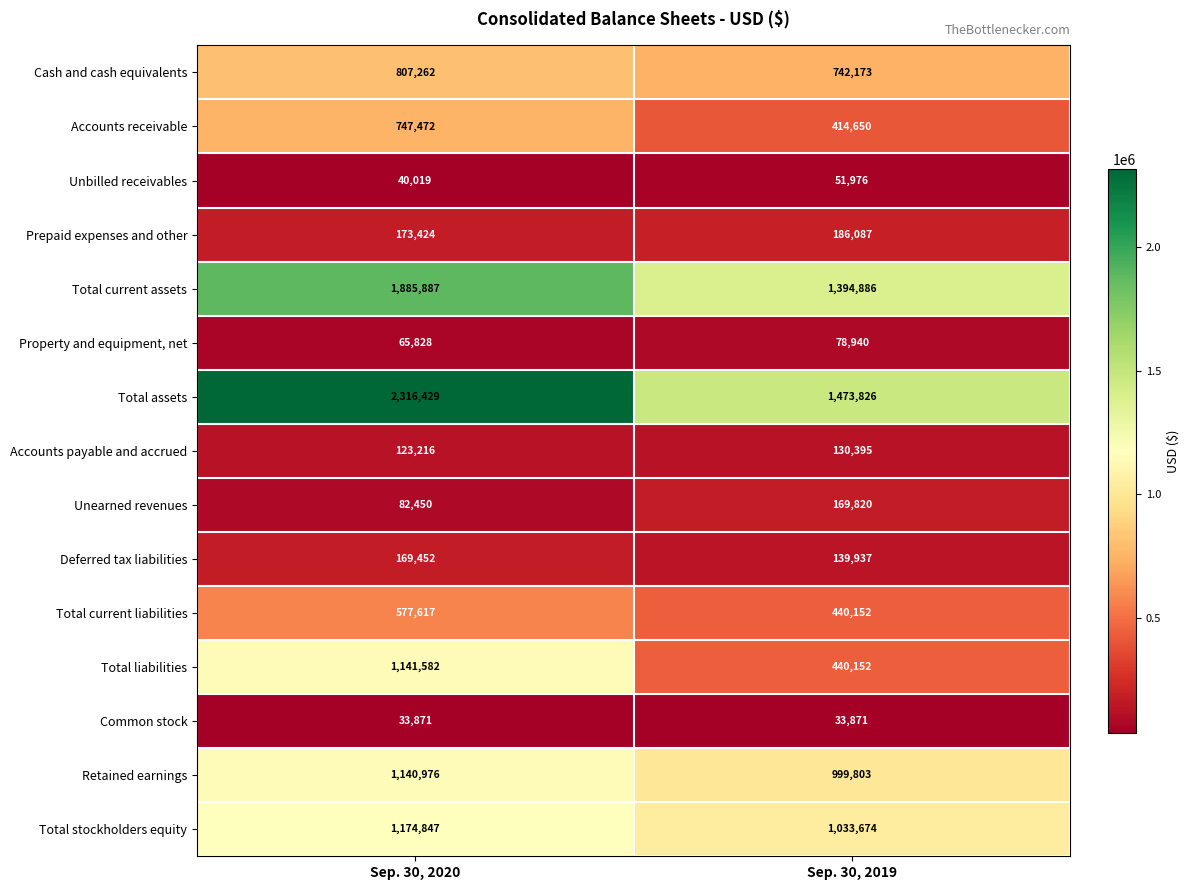

Reading left to right, extract all data points from this chart.

Cash and cash equivalents: Sep. 30, 2020=807262	Sep. 30, 2019=742173
Accounts receivable: Sep. 30, 2020=747472	Sep. 30, 2019=414650
Unbilled receivables: Sep. 30, 2020=40019	Sep. 30, 2019=51976
Prepaid expenses and other: Sep. 30, 2020=173424	Sep. 30, 2019=186087
Total current assets: Sep. 30, 2020=1885887	Sep. 30, 2019=1394886
Property and equipment, net: Sep. 30, 2020=65828	Sep. 30, 2019=78940
Total assets: Sep. 30, 2020=2316429	Sep. 30, 2019=1473826
Accounts payable and accrued: Sep. 30, 2020=123216	Sep. 30, 2019=130395
Unearned revenues: Sep. 30, 2020=82450	Sep. 30, 2019=169820
Deferred tax liabilities: Sep. 30, 2020=169452	Sep. 30, 2019=139937
Total current liabilities: Sep. 30, 2020=577617	Sep. 30, 2019=440152
Total liabilities: Sep. 30, 2020=1141582	Sep. 30, 2019=440152
Common stock: Sep. 30, 2020=33871	Sep. 30, 2019=33871
Retained earnings: Sep. 30, 2020=1140976	Sep. 30, 2019=999803
Total stockholders equity: Sep. 30, 2020=1174847	Sep. 30, 2019=1033674